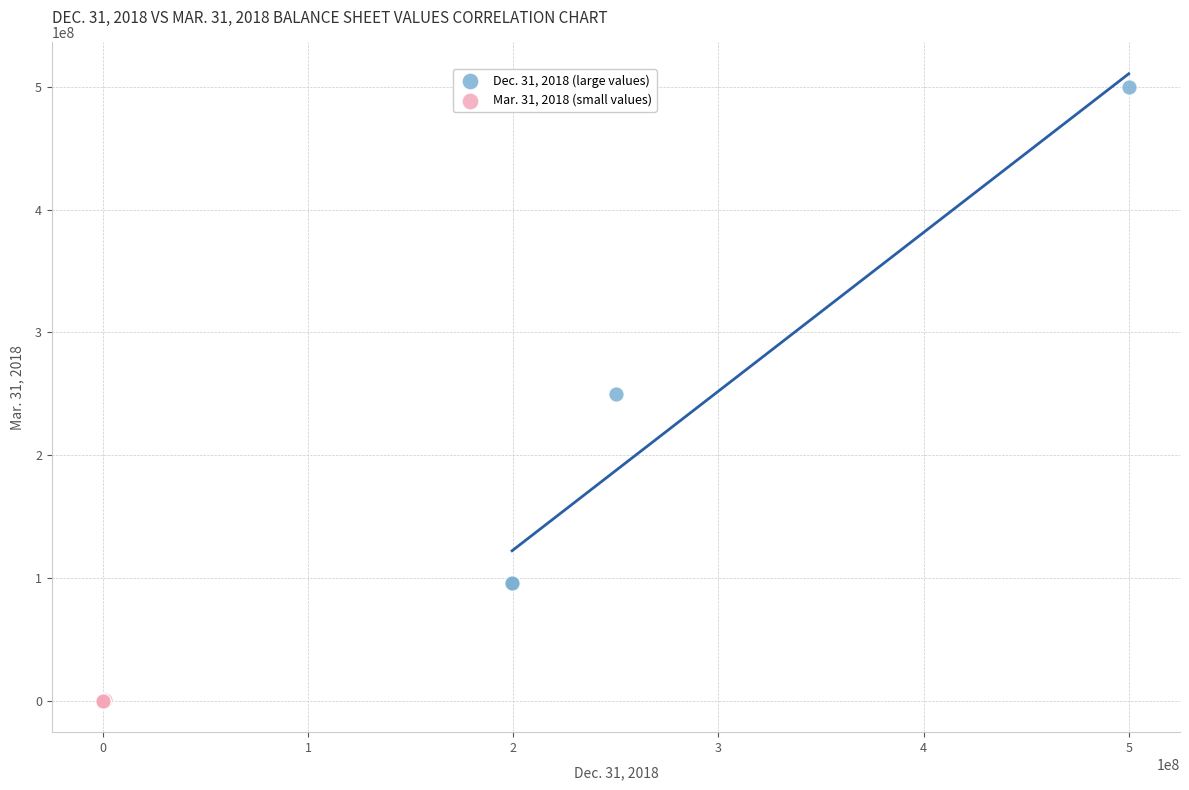

Which series contains the highest Y value?

Dec. 31, 2018 (large values)